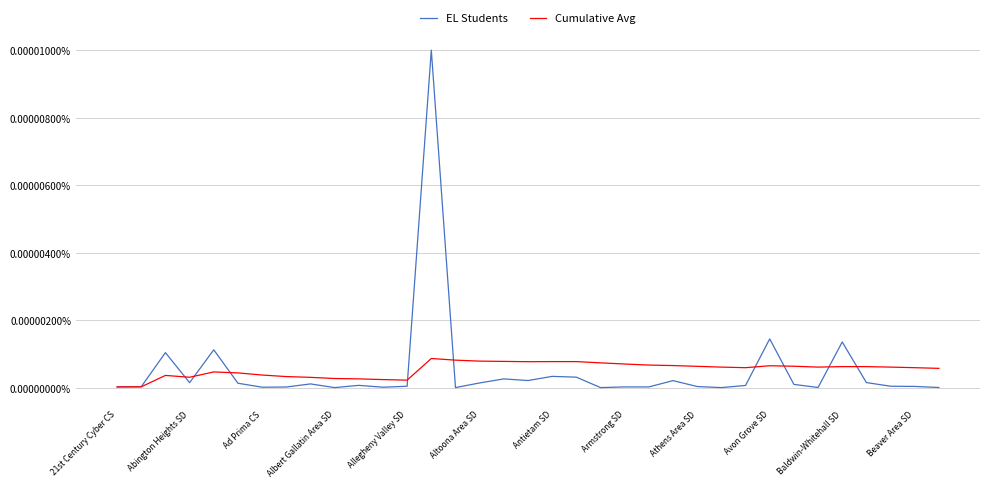

Rank the series by their maximum value, from highest to lowest.

EL Students, Cumulative Avg